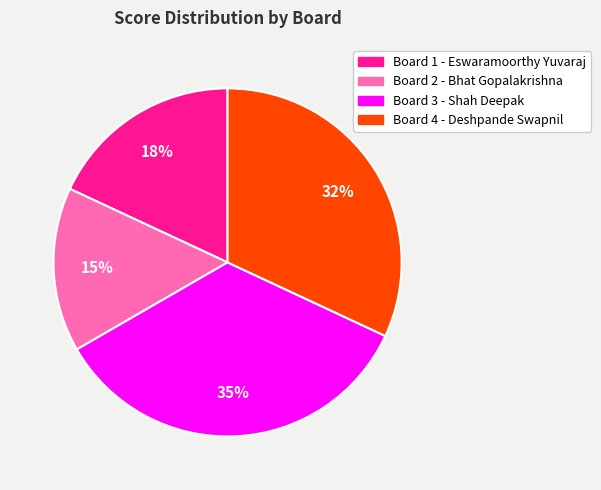

Is there any slice that represents more than half of the pie?

No